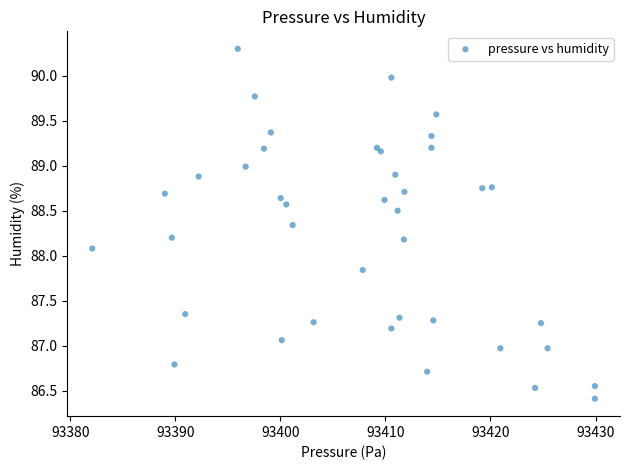

What Y value in the scatter plot is closest to 88?

88.1